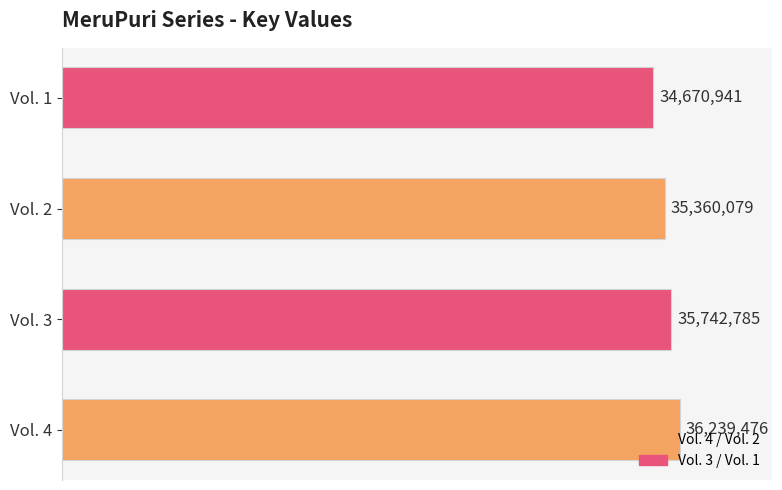

Count the values in the range 35360079 to 36239476.

3